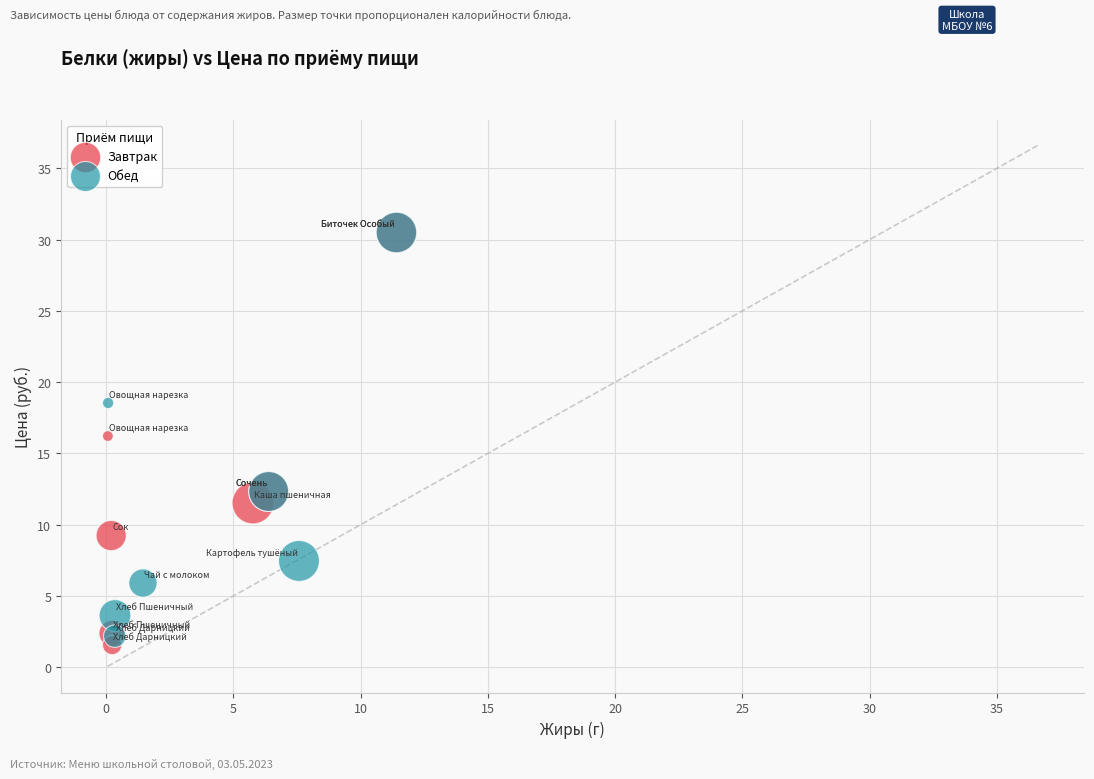

What are all the series names shown in the legend?

Завтрак, Обед